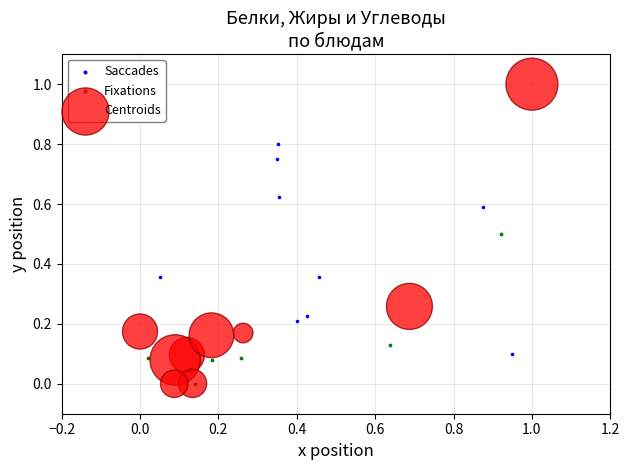

Which series has the widest spread of Y values?

Centroids